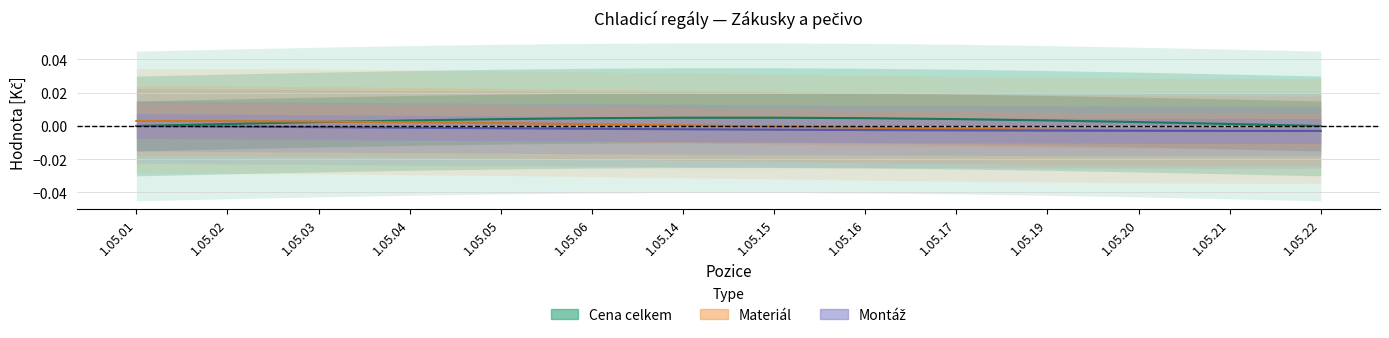

True or false: Materiál has a value of -0.0 at 1.05.16.

False